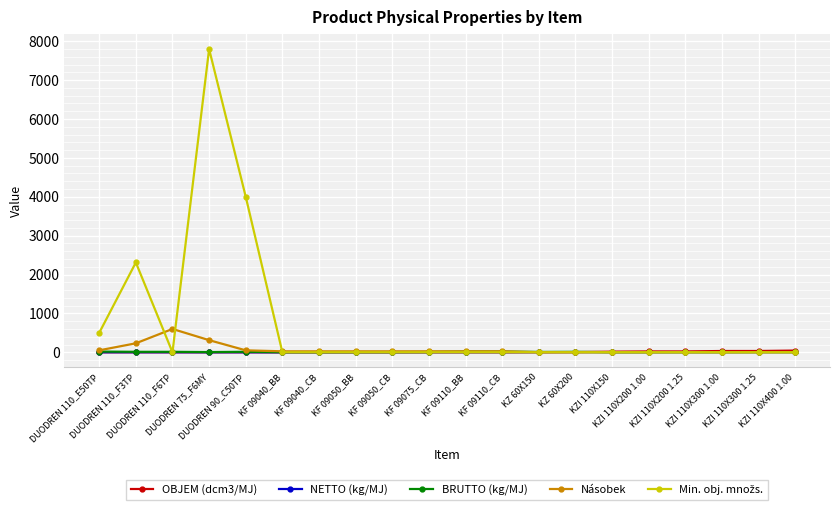

What is the maximum value for Násobek?

600.0